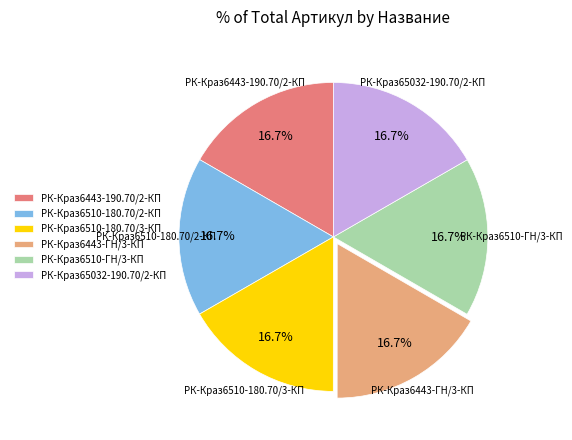

To the nearest percent, what portion does РК-Краз6510-ГН/3-КП represent?

17%